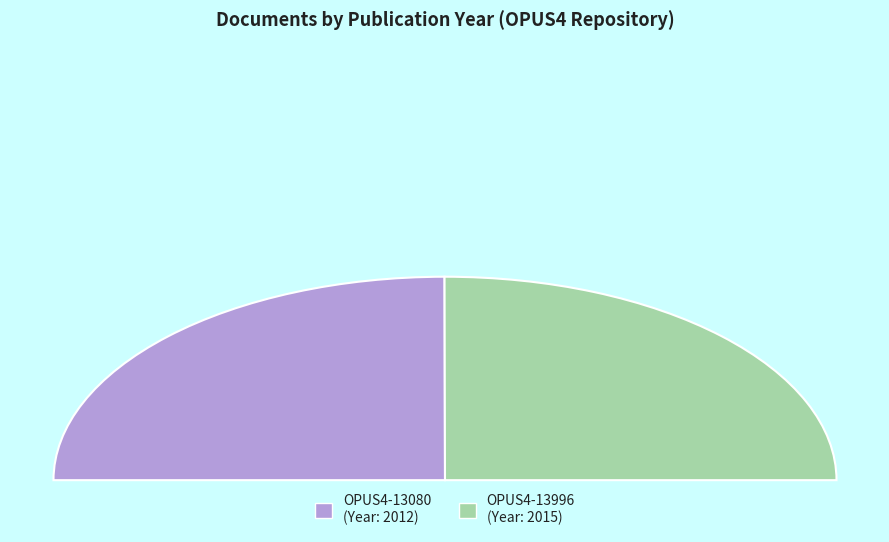

Is there any slice that represents more than half of the pie?

Yes